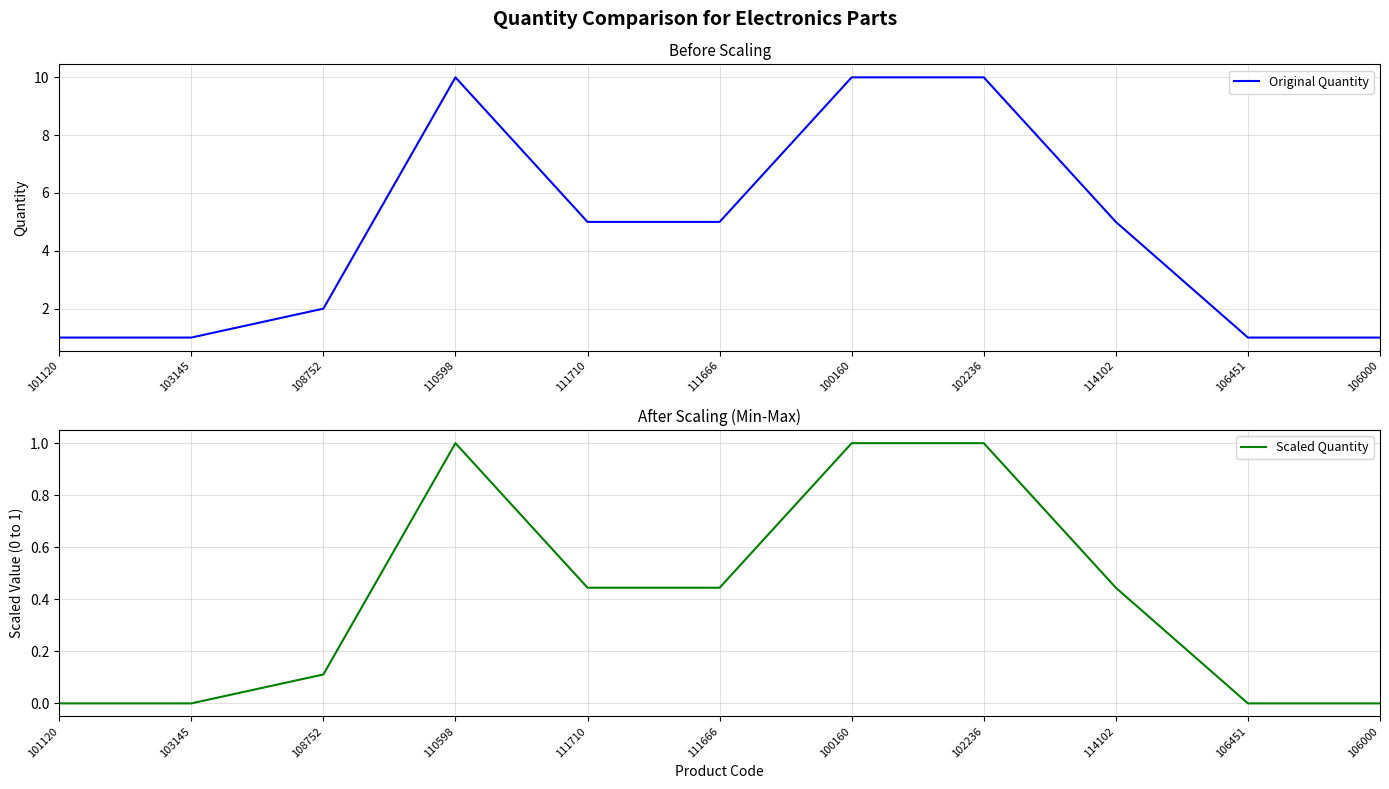

Which category has the lowest value in the Scaled Quantity series?

101120